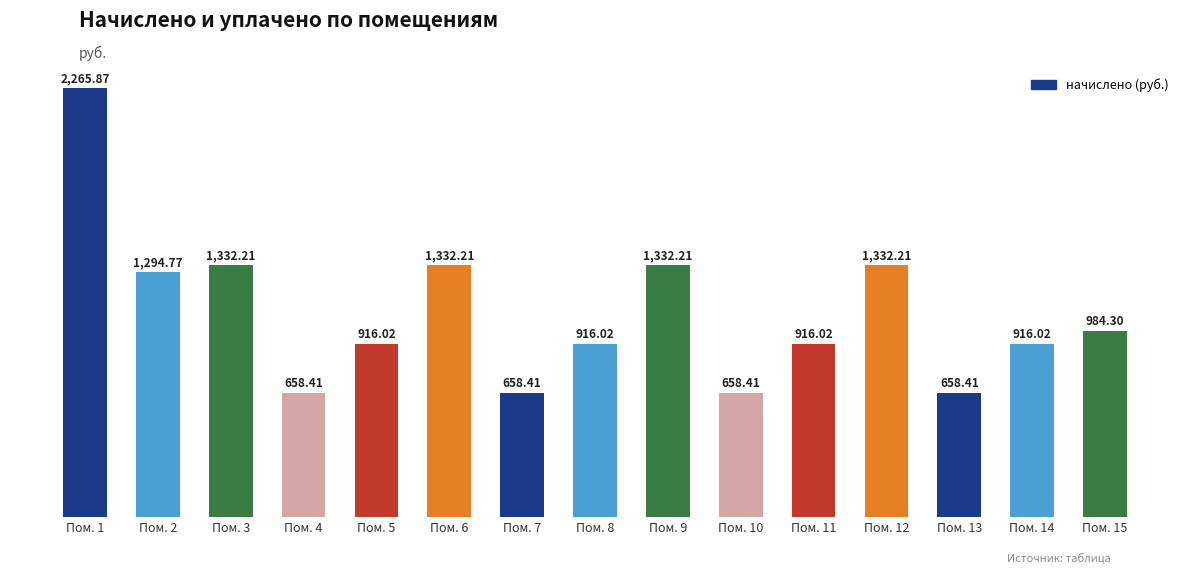

What is the greatest value displayed?

2265.9